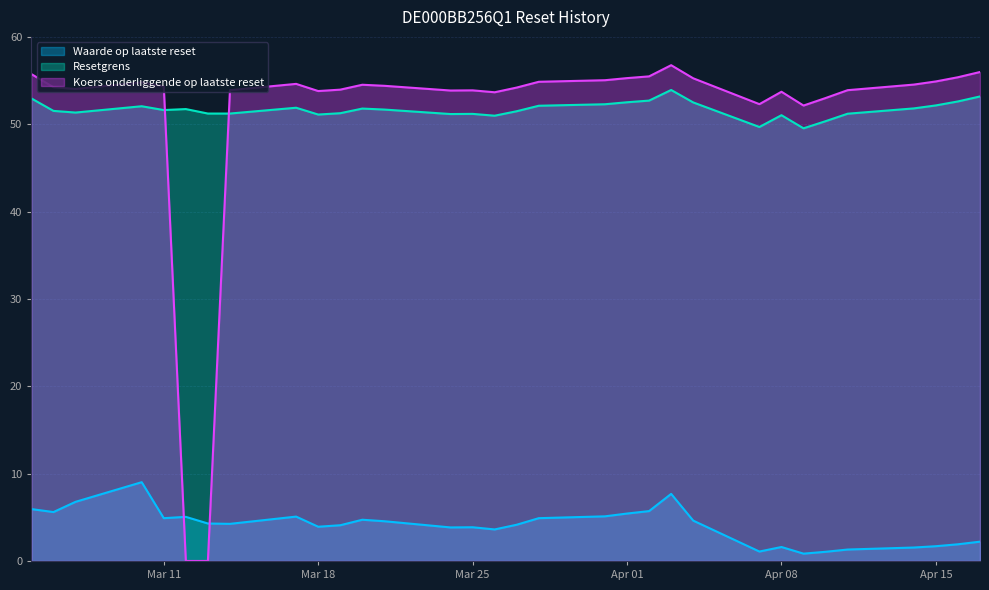

Count the number of categories in the chart.

32